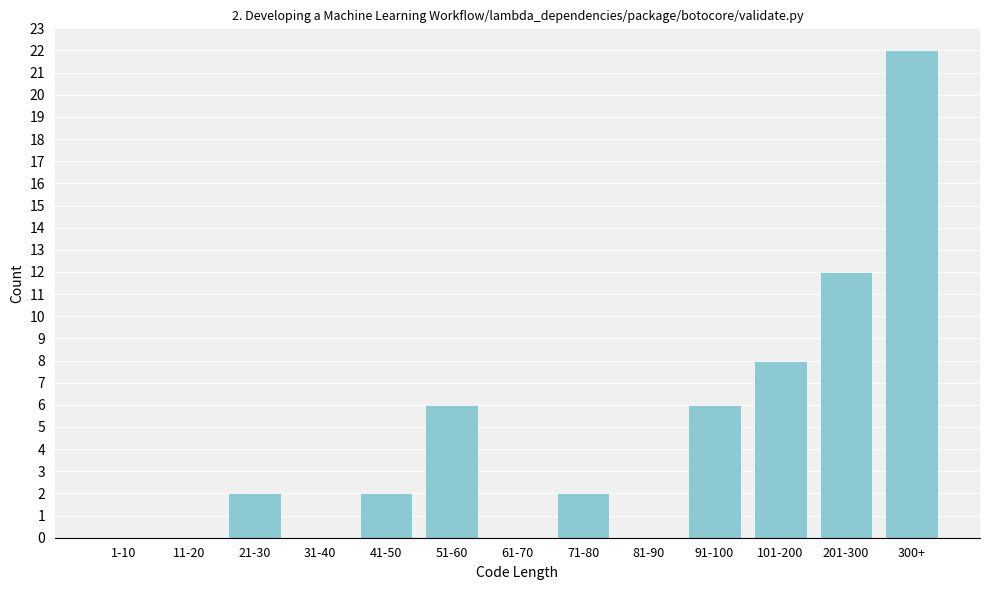

Reading right to left, what are all the values shown in this chart?

300+=22	201-300=12	101-200=8	91-100=6	81-90=0	71-80=2	61-70=0	51-60=6	41-50=2	31-40=0	21-30=2	11-20=0	1-10=0